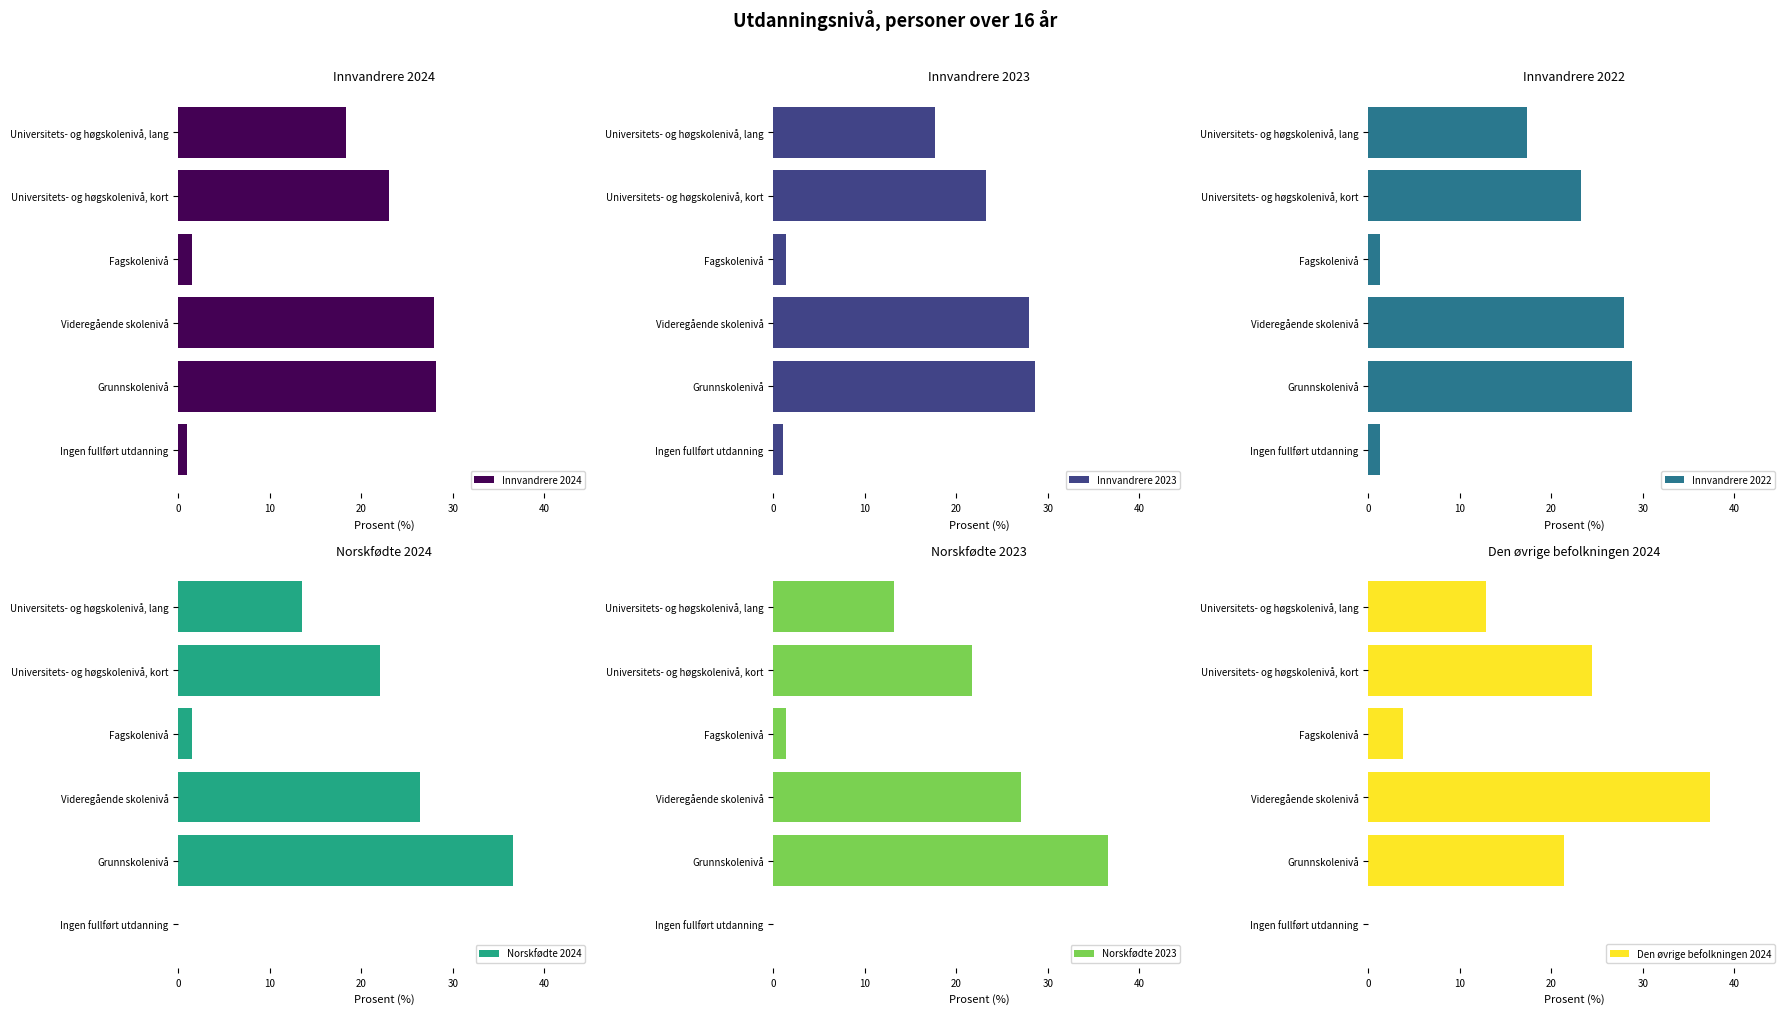

List the labels in order of Innvandrere 2024 value, smallest first.

Ingen fullført utdanning, Fagskolenivå, Universitets- og høgskolenivå, lang, Universitets- og høgskolenivå, kort, Videregående skolenivå, Grunnskolenivå